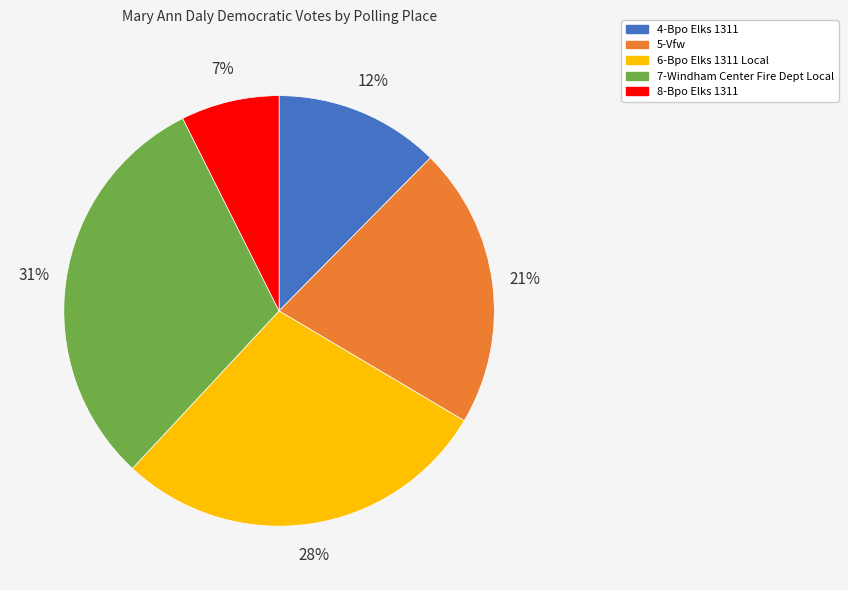

To the nearest percent, what is the difference between the 4-Bpo Elks 1311 and 5-Vfw slice percentages?

9%